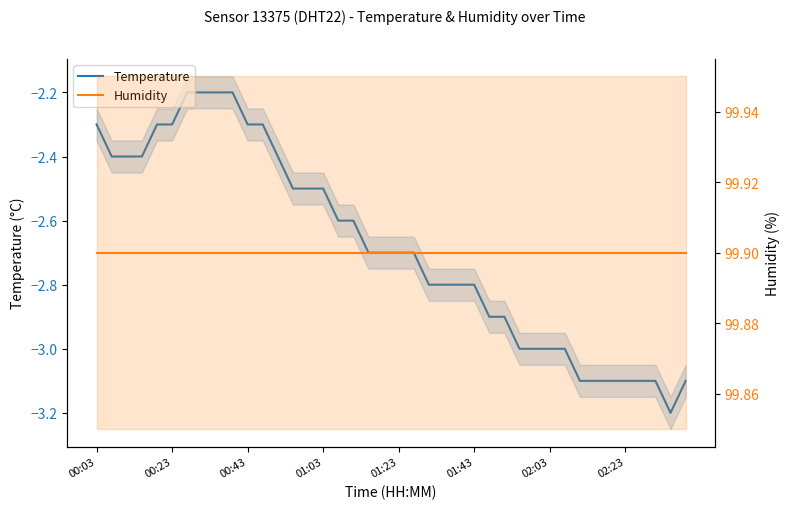

The Temperature series shows -1.8 at 34. True or false?

False